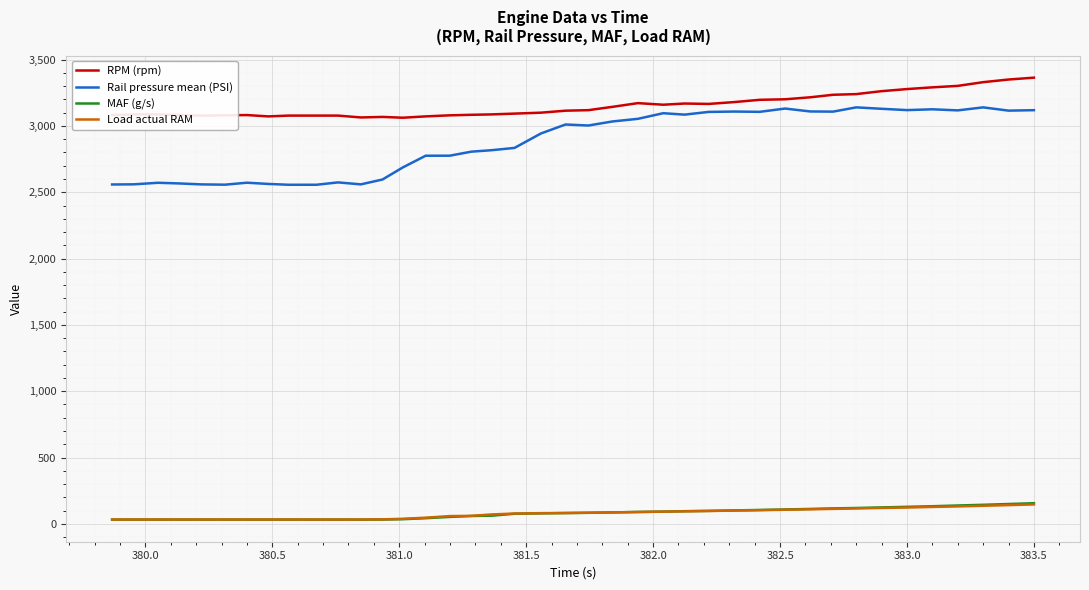

Which series has the largest range (max minus min)?

Rail pressure mean (PSI)